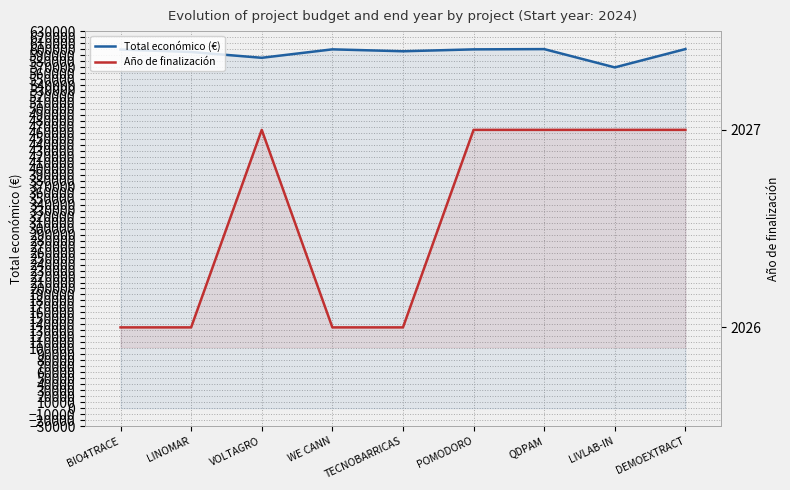

True or false: Año de finalización and Total económico (€) intersect in this chart.

False